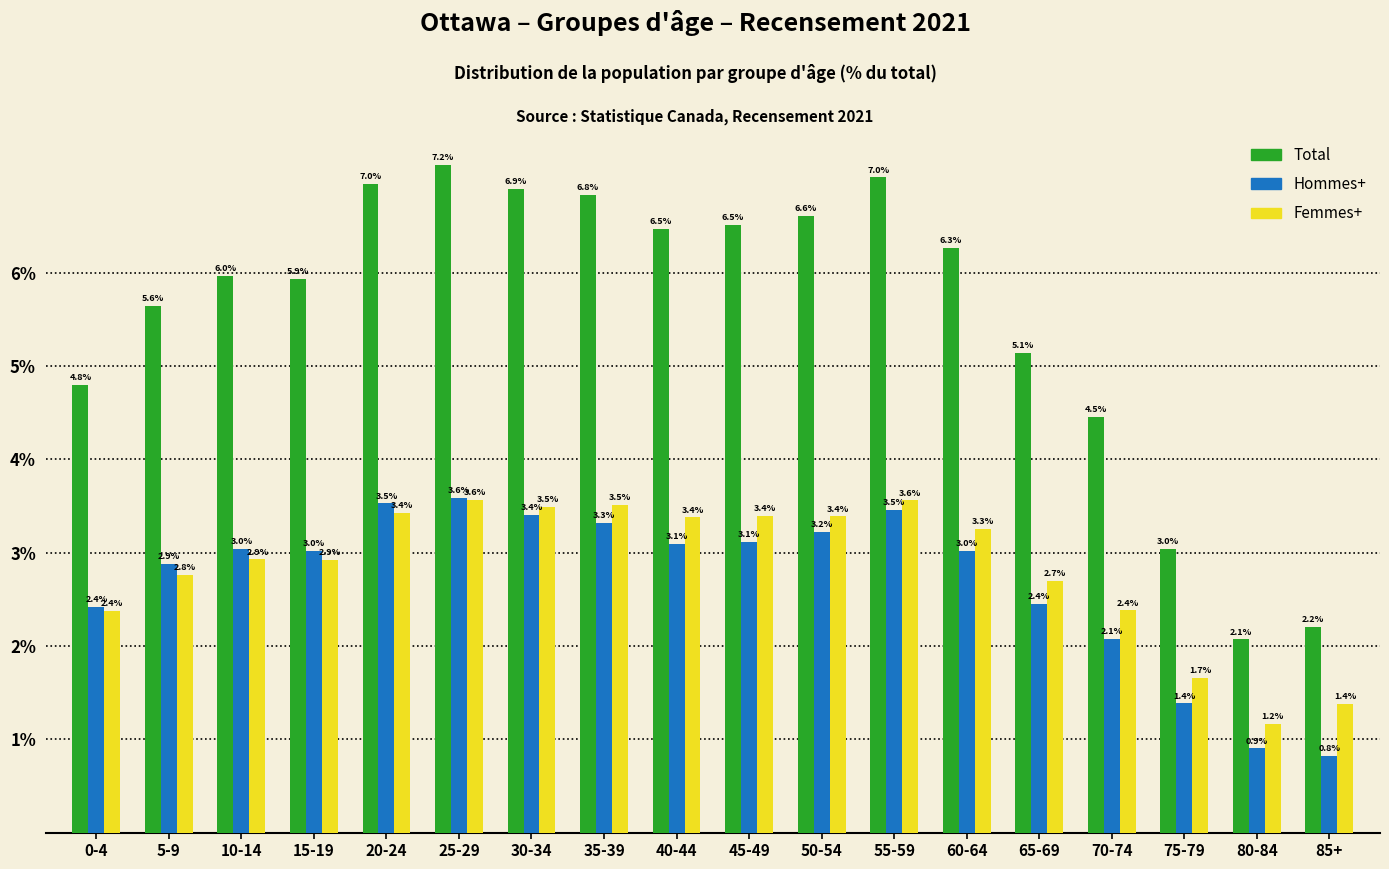

Reading left to right, what are all the values shown in this chart?

Total: 0-4=4.8	5-9=5.6	10-14=6.0	15-19=5.9	20-24=7.0	25-29=7.2	30-34=6.9	35-39=6.8	40-44=6.5	45-49=6.5	50-54=6.6	55-59=7.0	60-64=6.3	65-69=5.1	70-74=4.5	75-79=3.0	80-84=2.1	85+=2.2
Hommes+: 0-4=2.4	5-9=2.9	10-14=3.0	15-19=3.0	20-24=3.5	25-29=3.6	30-34=3.4	35-39=3.3	40-44=3.1	45-49=3.1	50-54=3.2	55-59=3.5	60-64=3.0	65-69=2.4	70-74=2.1	75-79=1.4	80-84=0.9	85+=0.8
Femmes+: 0-4=2.4	5-9=2.8	10-14=2.9	15-19=2.9	20-24=3.4	25-29=3.6	30-34=3.5	35-39=3.5	40-44=3.4	45-49=3.4	50-54=3.4	55-59=3.6	60-64=3.3	65-69=2.7	70-74=2.4	75-79=1.7	80-84=1.2	85+=1.4